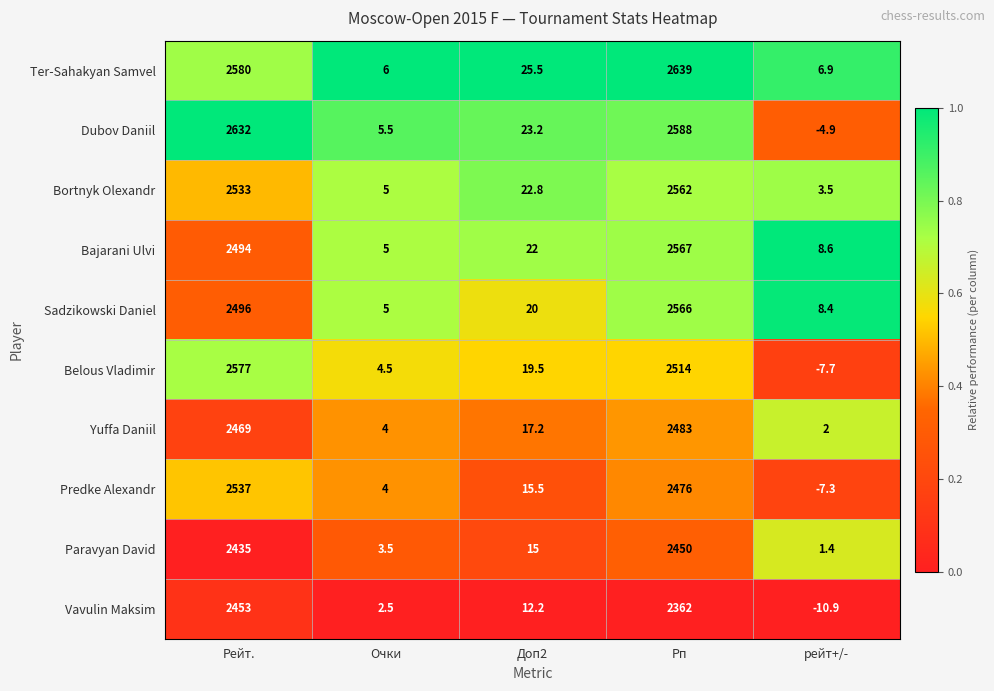

What is the approximate value of Paravyan David at Очки?

3.5